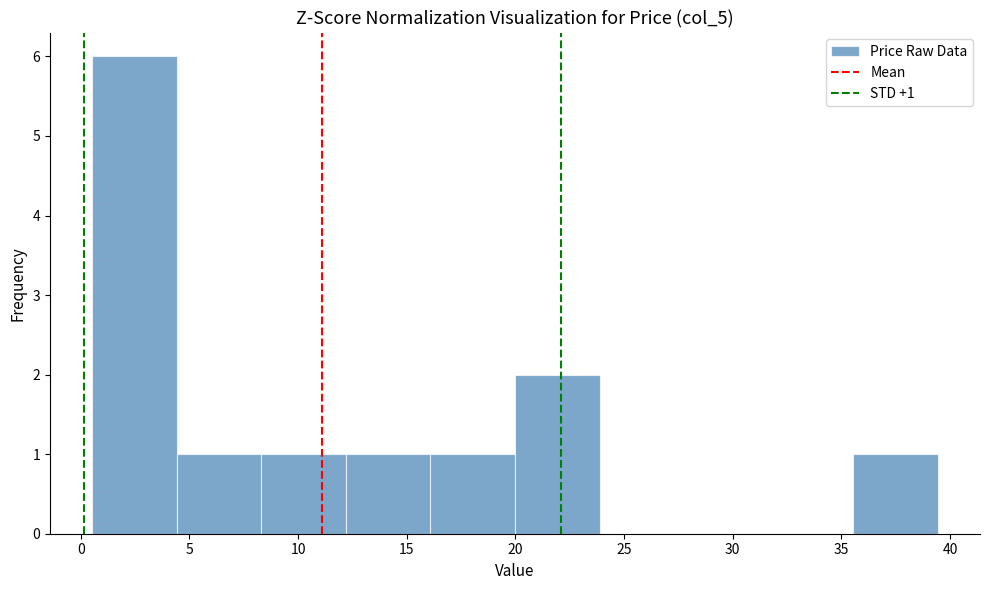

Which range on the x-axis has the tallest bar?

0.5 to 4.5